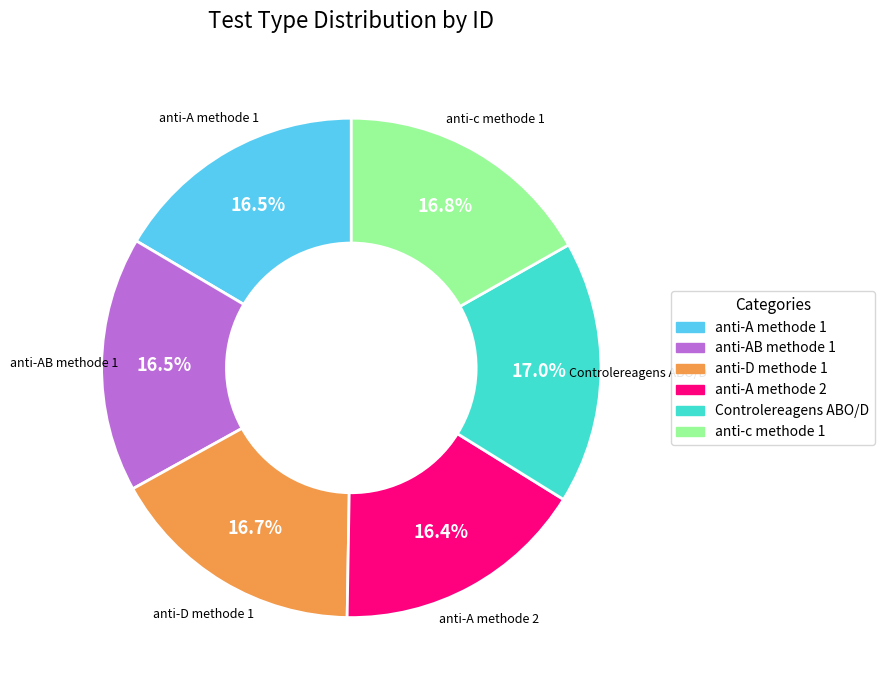

Is there any slice that represents more than half of the pie?

No